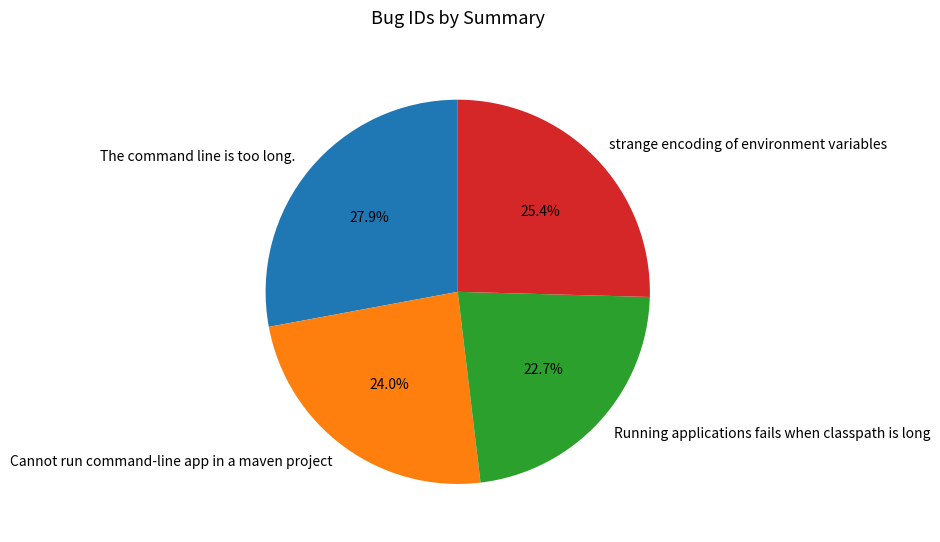

How many slices are in this pie chart?

4